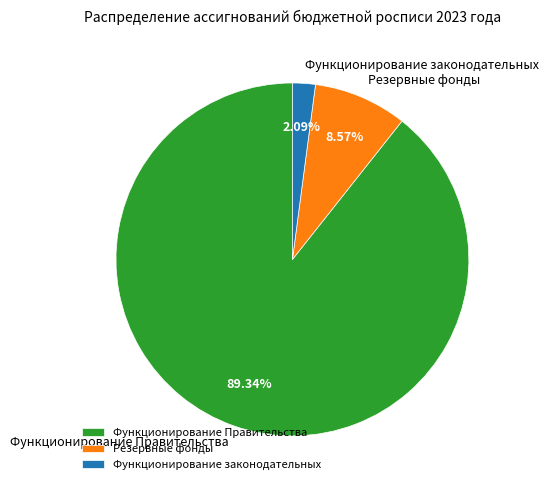

To the nearest percent, what is the combined percentage of Функционирование законодательных and Функционирование Правительства?

91%